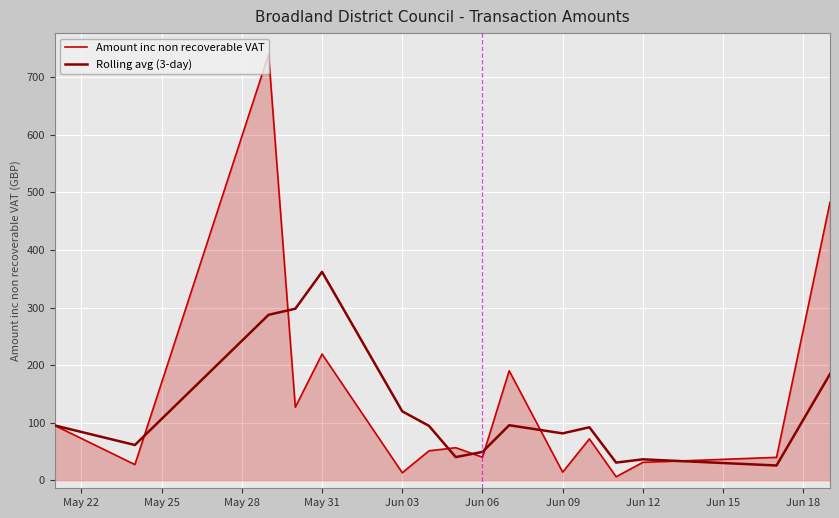

List the series in order of their peak value, lowest first.

Rolling avg (3-day), Amount inc non recoverable VAT